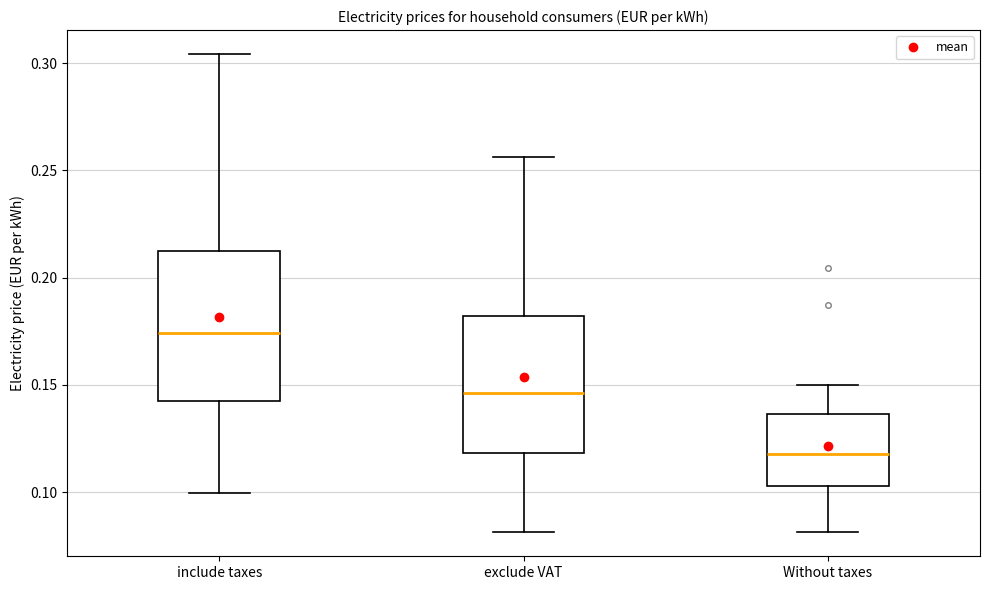

Which box's median line is the highest?

include taxes